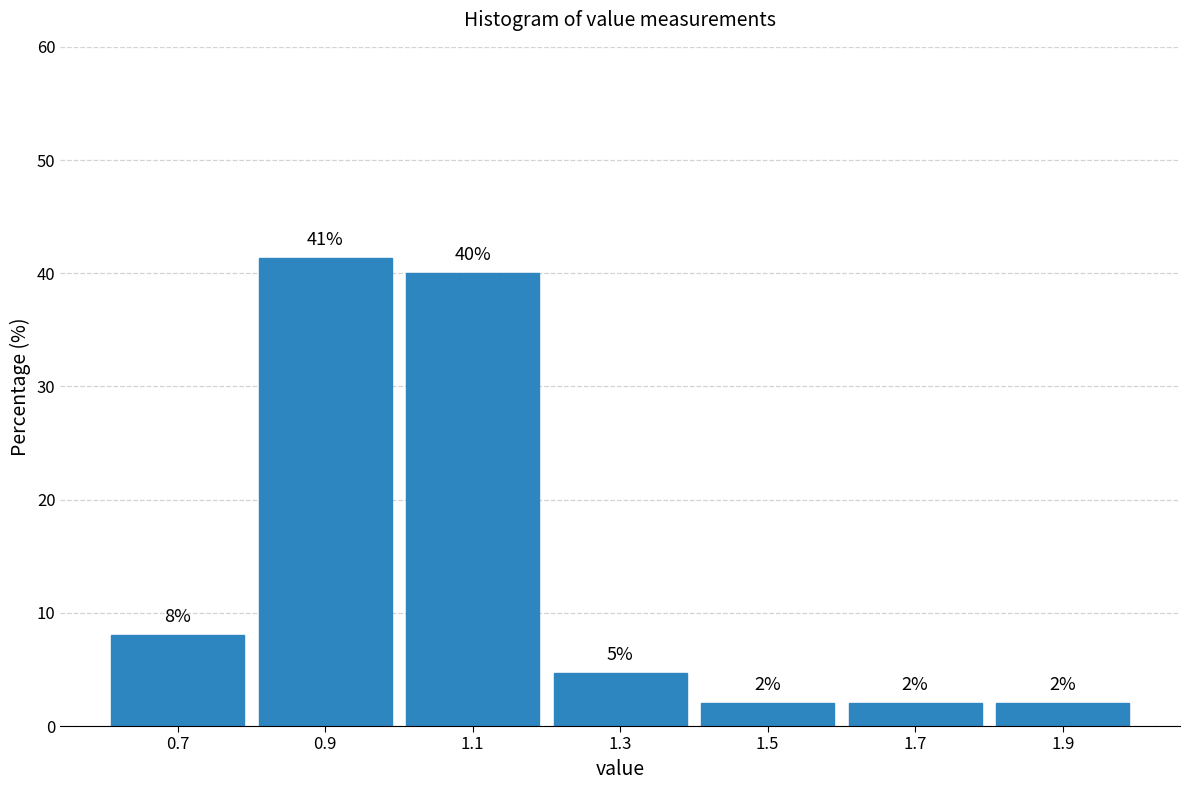

Over which range of the x-axis is the bar tallest?

0.8 to 1.0